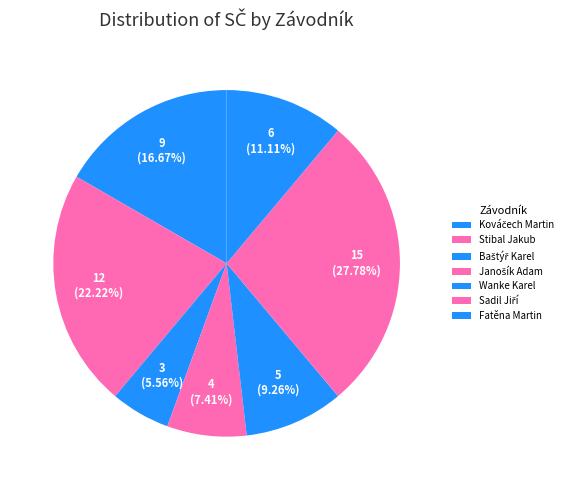

How many segments does this pie chart have?

7